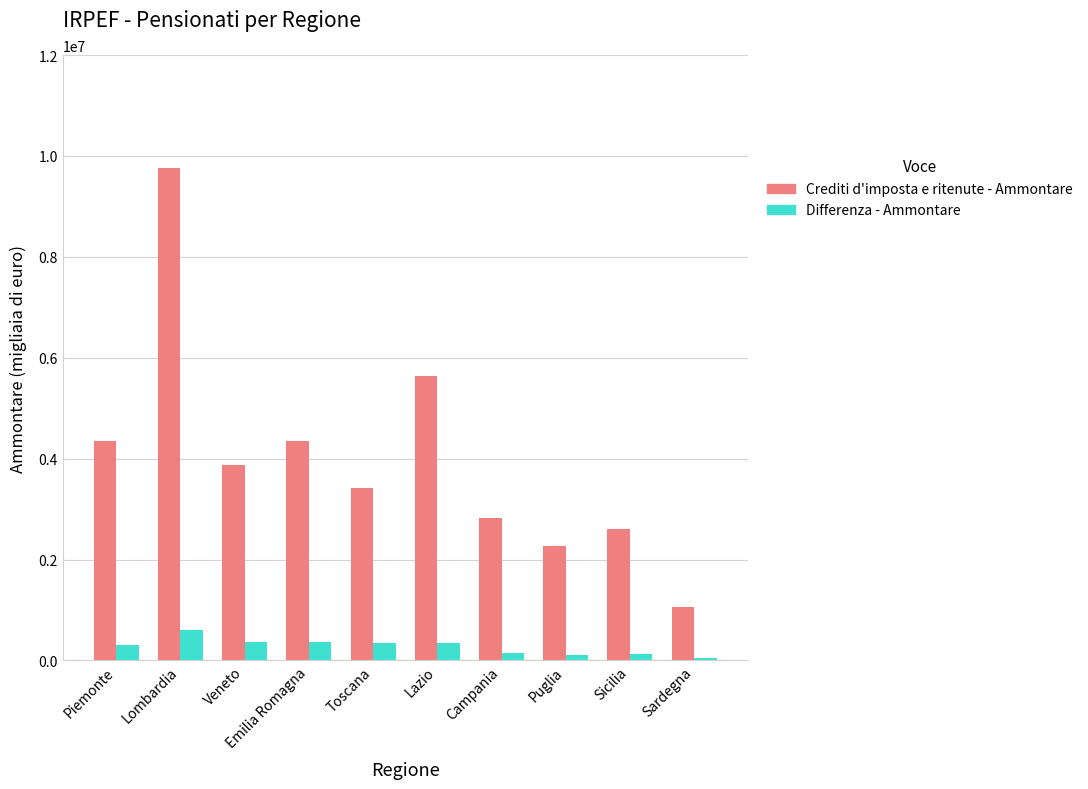

What is the difference between the Differenza - Ammontare values at Campania and Lombardia?

463930